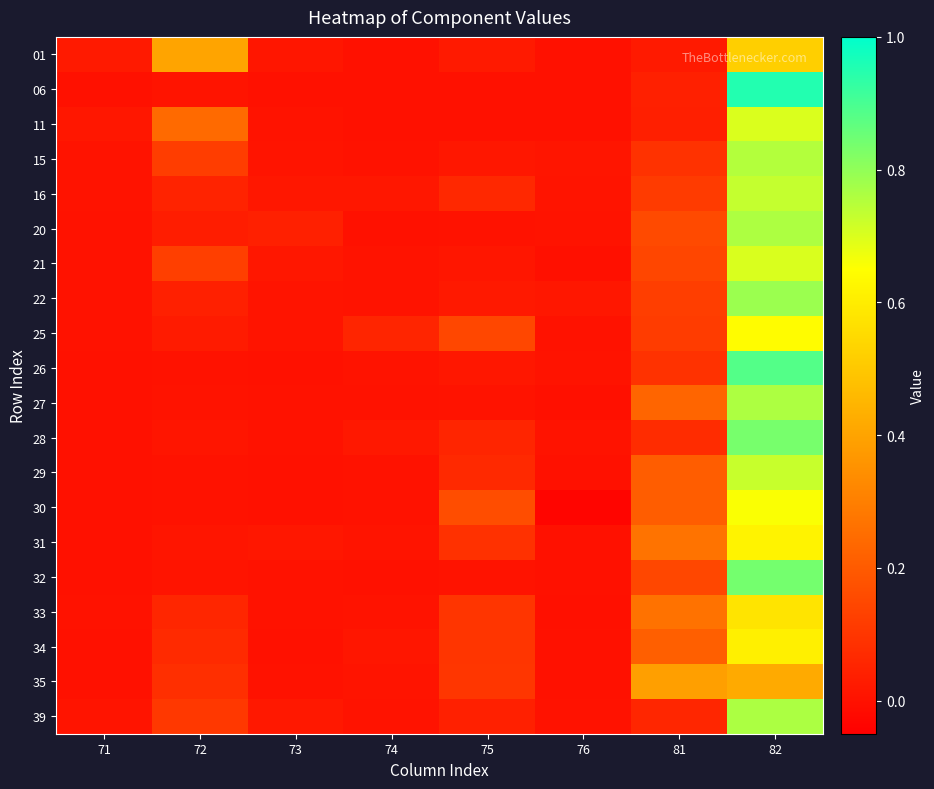

Between 82 and 81, which is larger?

82